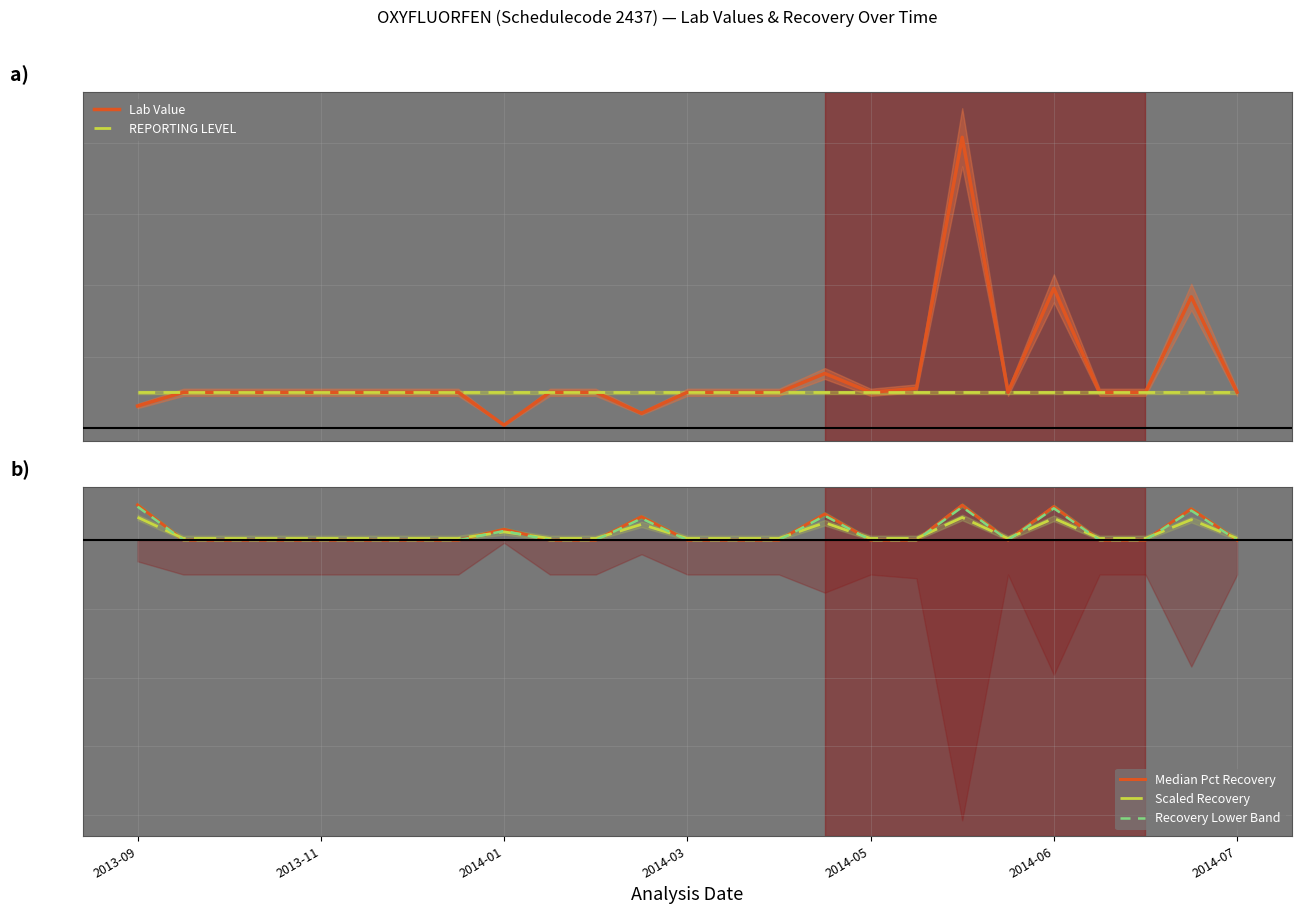

How many lines are shown in the chart?

5